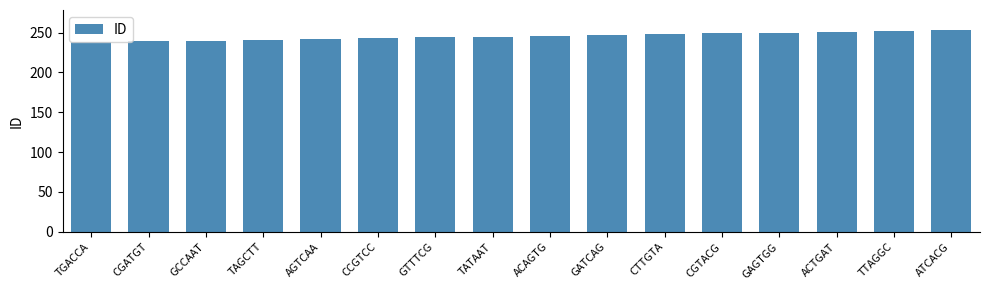

How many data points are less than 246?

8